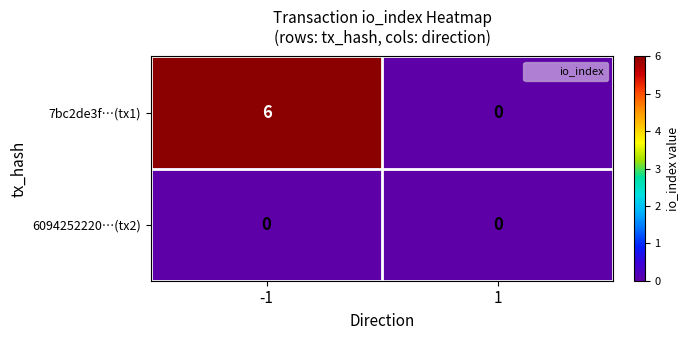

How many series are shown in this chart?

2